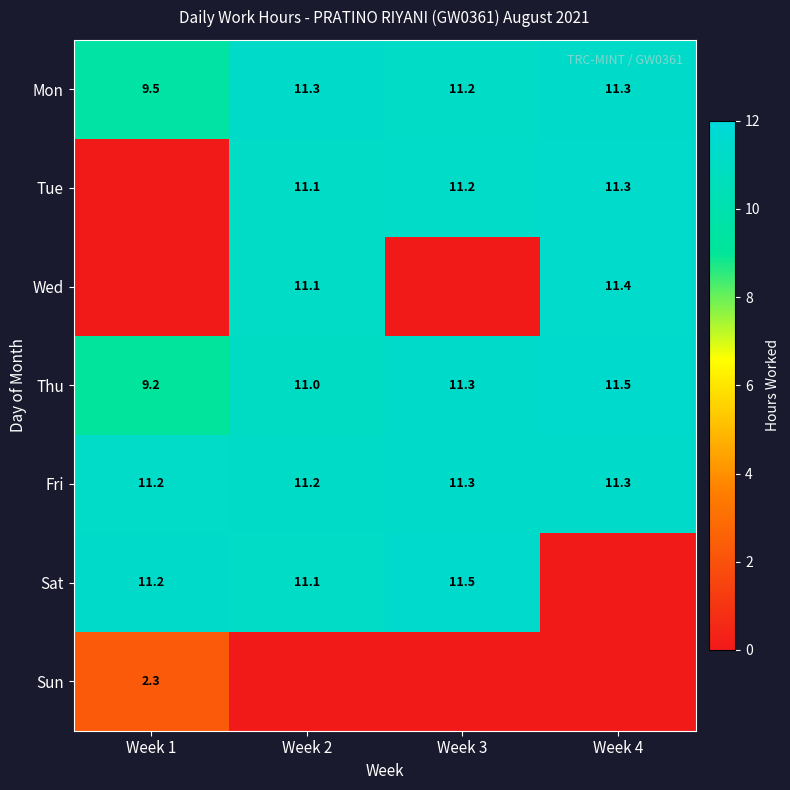

How many Fri values are between 11 and 12?

4